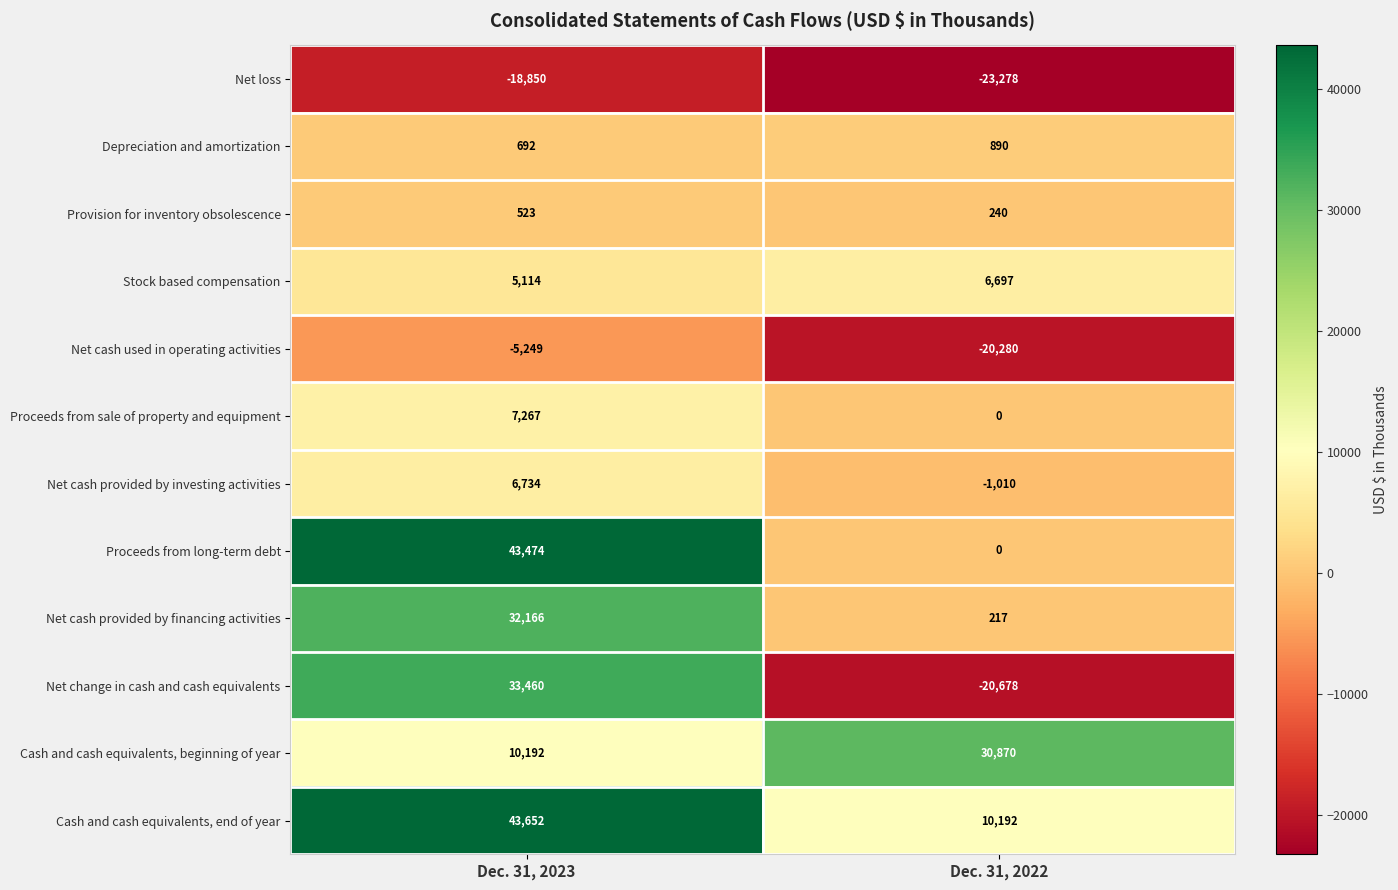

What is the difference between the maximum and minimum values in the Provision for inventory obsolescence series?

283